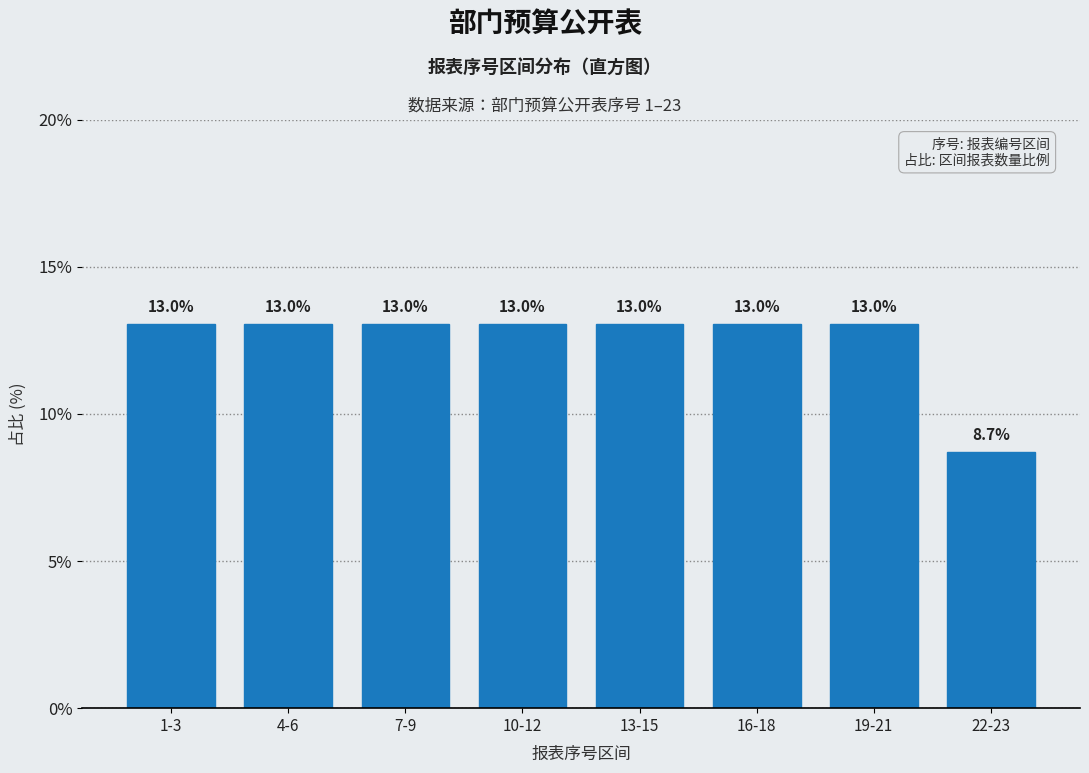

Reading right to left, transcribe all the data shown in this chart.

22-23=8.7	19-21=13.0	16-18=13.0	13-15=13.0	10-12=13.0	7-9=13.0	4-6=13.0	1-3=13.0